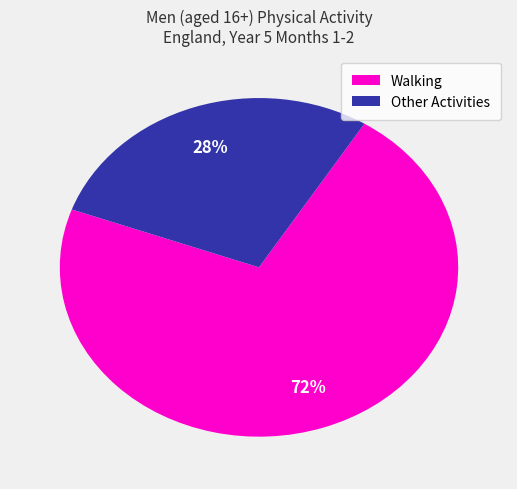

To the nearest percent, what is the average slice percentage?

50%